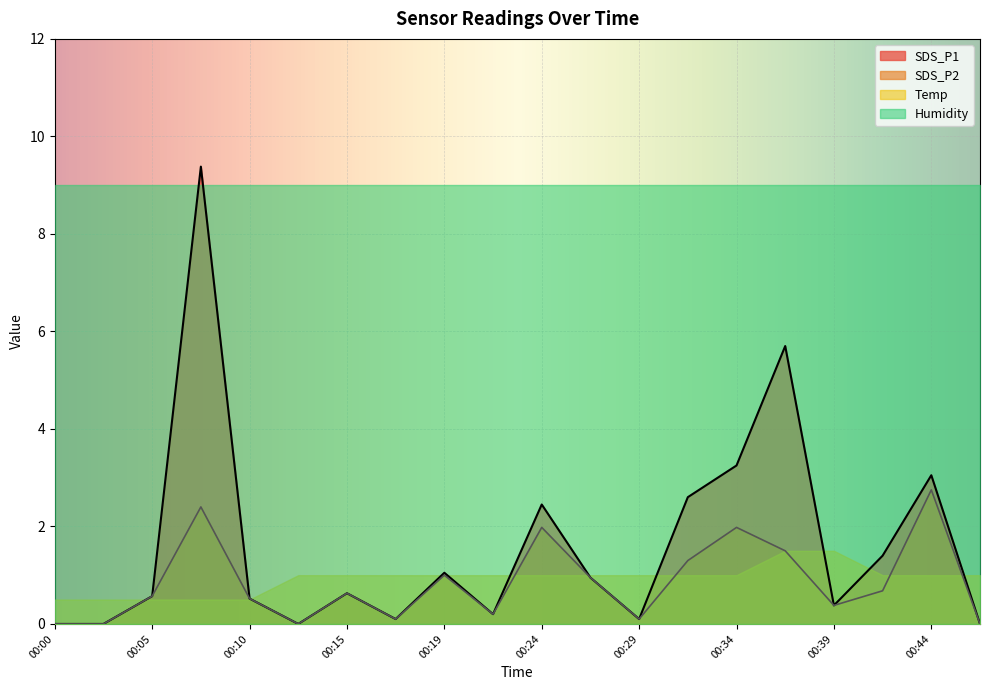

Count the number of data series in this chart.

4